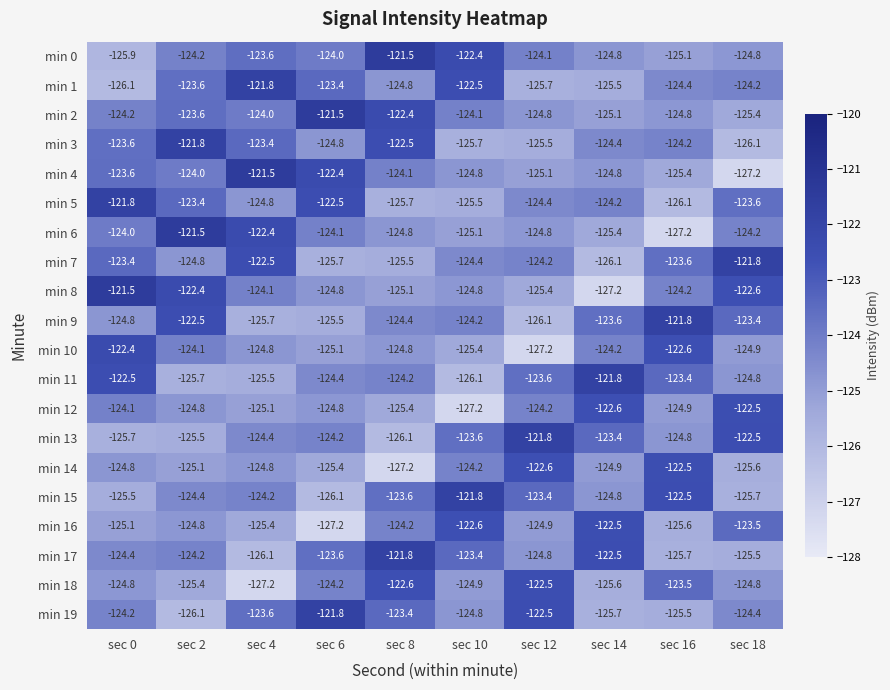

Count the number of data series in this chart.

20